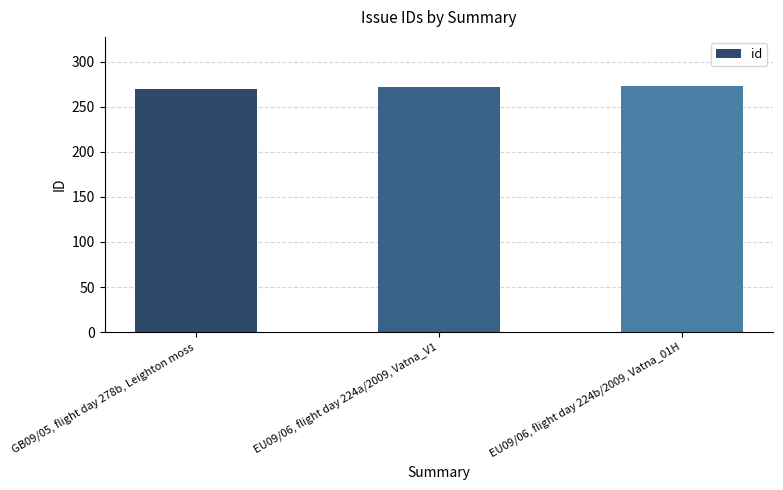

List the labels in order of value, smallest first.

GB09/05, flight day 278b, Leighton moss, EU09/06, flight day 224a/2009, Vatna_V1, EU09/06, flight day 224b/2009, Vatna_01H